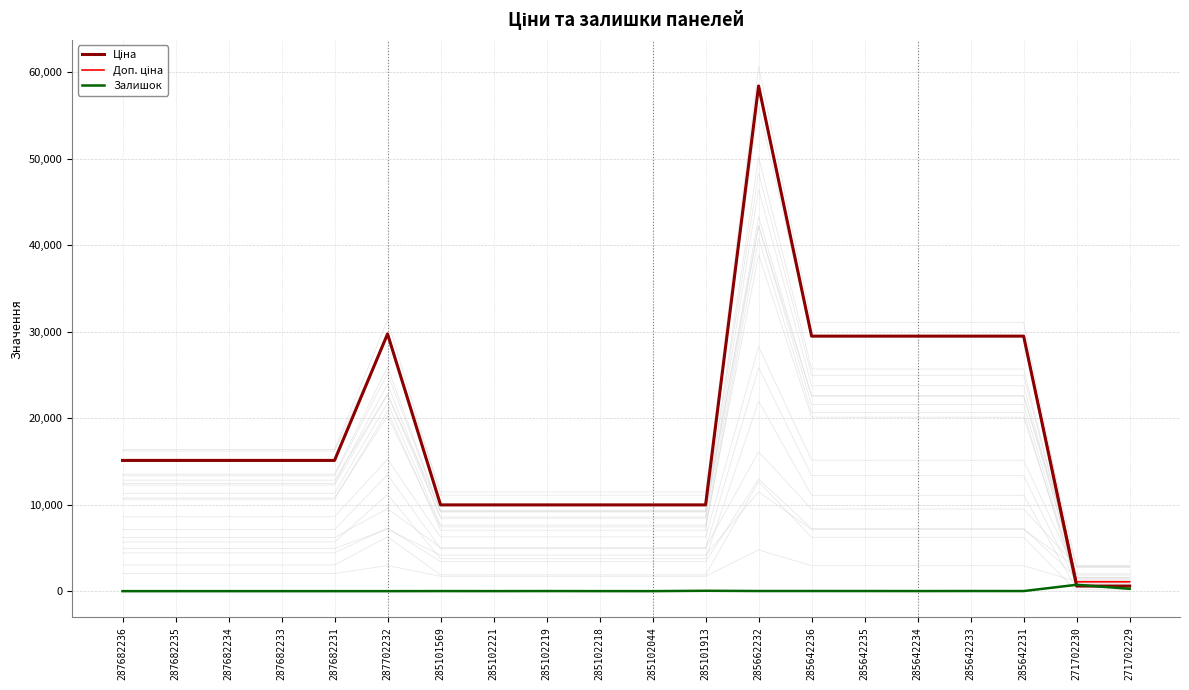

At which category is the sum across all series the highest?

285662232